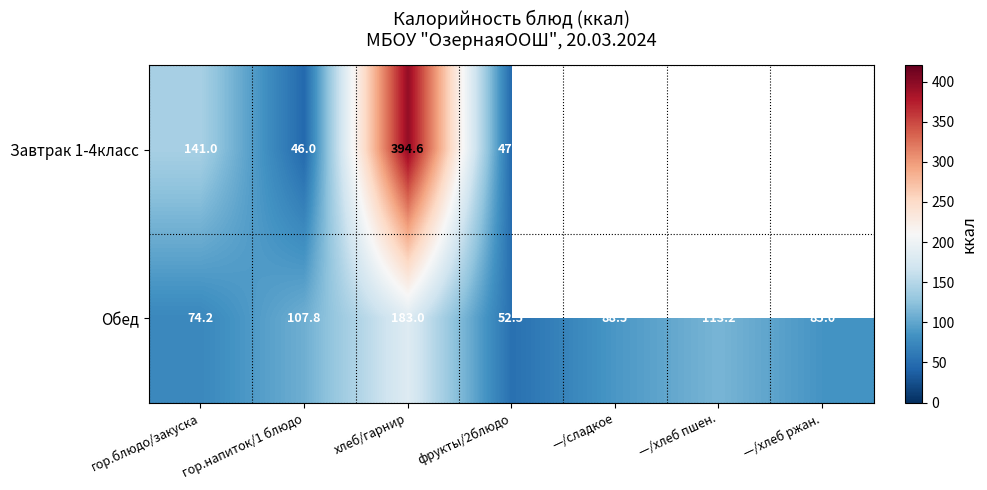

Rank the categories by Обед value from highest to lowest.

хлеб/гарнир, —/хлеб пшен., гор.напиток/1 блюдо, —/сладкое, —/хлеб ржан., гор.блюдо/закуска, фрукты/2блюдо